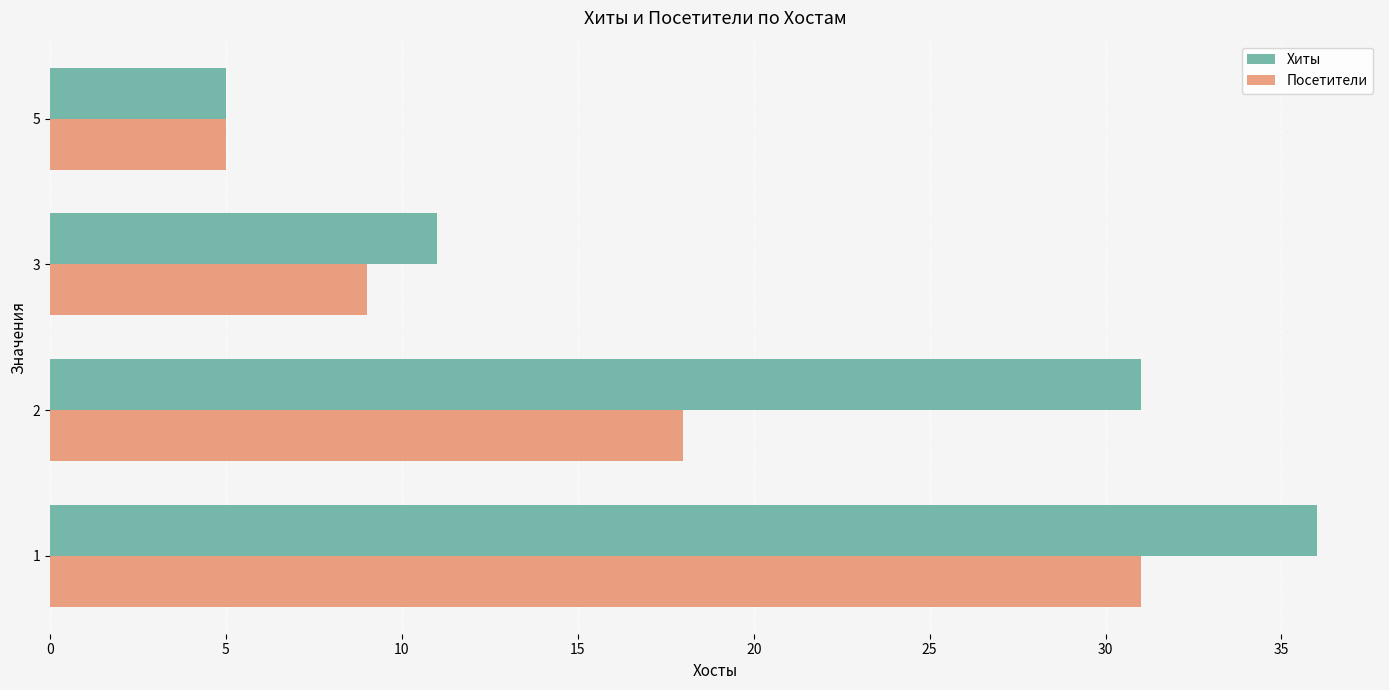

What is the highest value of the Посетители series?

31